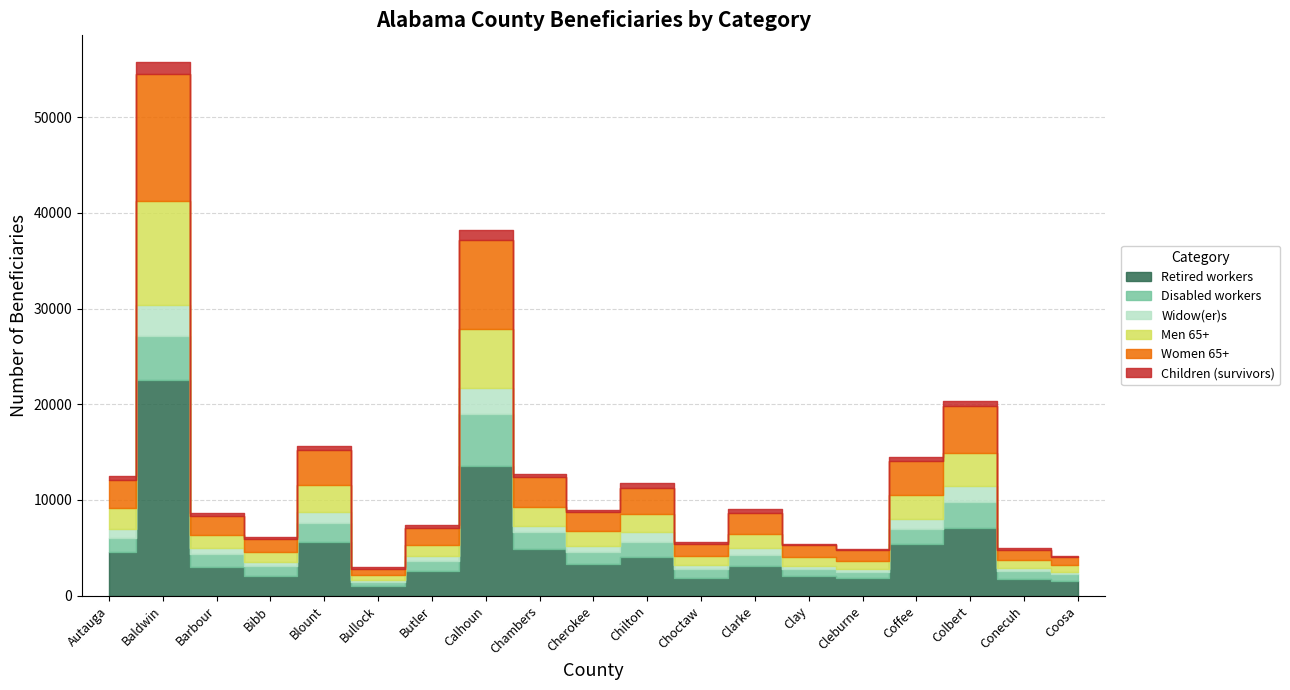

Reading left to right, extract all data points from this chart.

Retired workers: 4550	22530	2990	2015	5635	995	2615	13555	4825	3340	3995	1810	3100	2010	1820	5440	7110	1710	1485
Disabled workers: 1510	4640	1380	1070	1955	455	995	5420	1805	1245	1635	965	1155	775	690	1575	2670	830	745
Widow(er)s: 895	3195	605	475	1190	230	505	2755	655	565	985	475	725	325	315	955	1630	335	235
Men 65+: 2165	10910	1390	995	2735	440	1155	6100	2005	1600	1950	910	1505	925	820	2525	3480	820	705
Women 65+: 2945	13280	1990	1345	3730	700	1800	9355	3135	2005	2735	1270	2110	1280	1135	3620	4955	1125	900
Children (survivors): 440	1225	305	275	380	155	285	1080	310	215	425	190	425	110	140	370	530	160	125